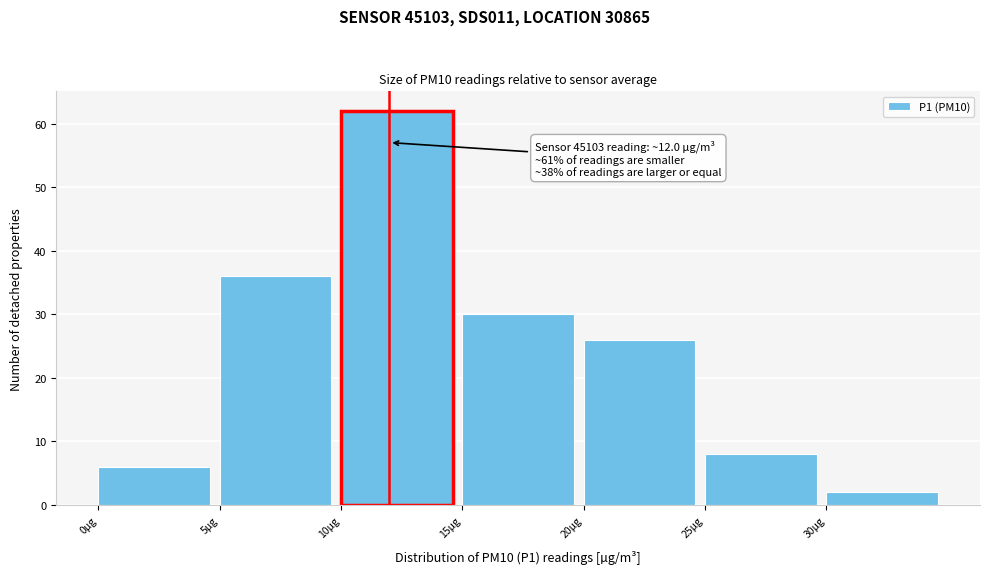

Which range on the x-axis has the tallest bar?

10 to 15